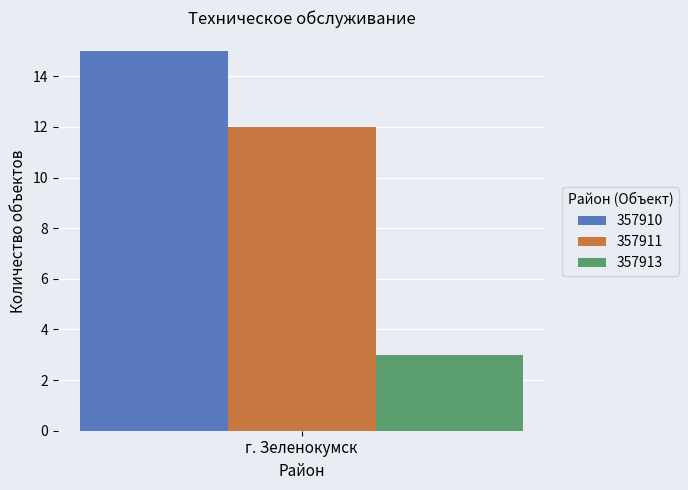

Is it true that 357913 equals 3 at г. Зеленокумск?

True